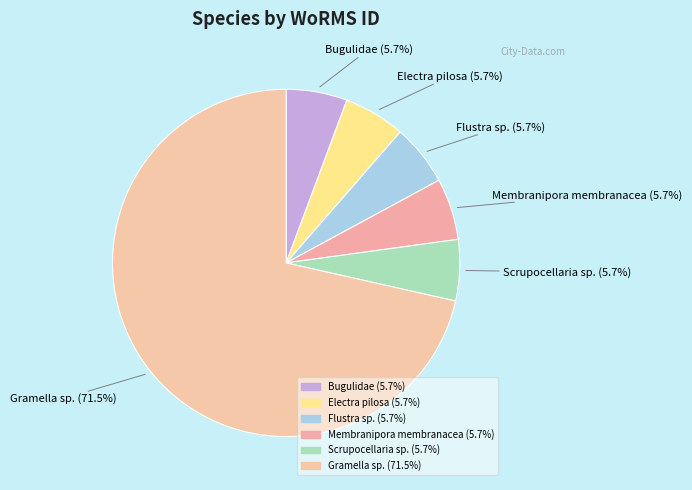

Count the number of slices in the pie.

6